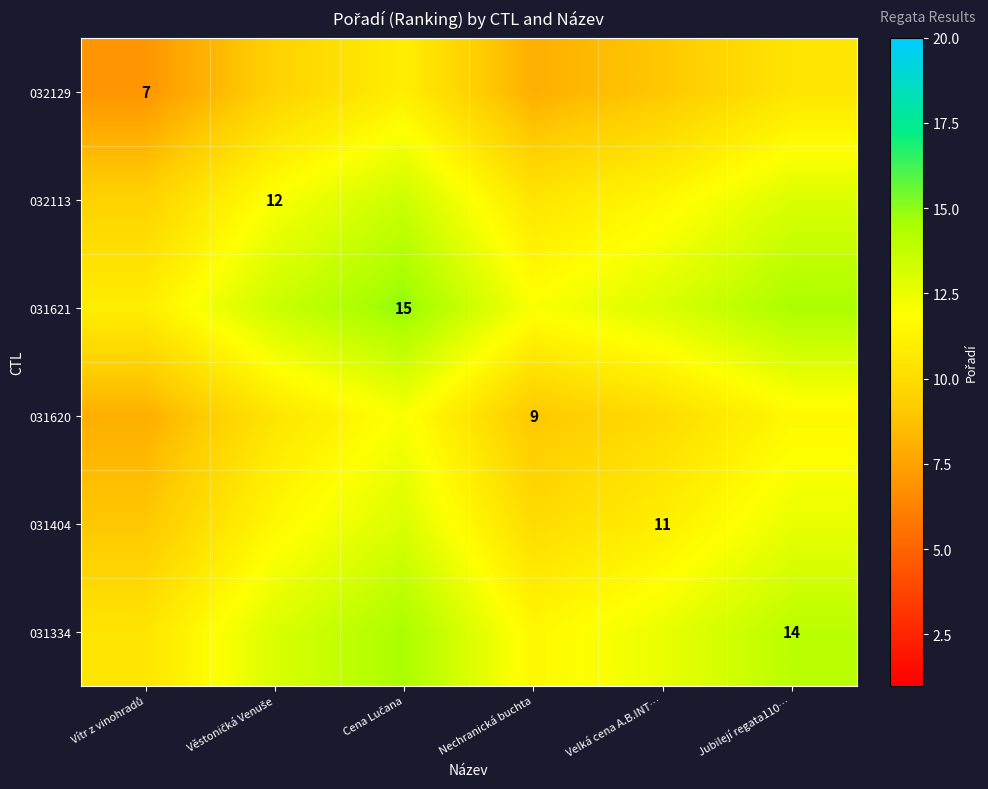

The value of 031404 at Velká cena A.B.INT… is 15.5. True or false?

False